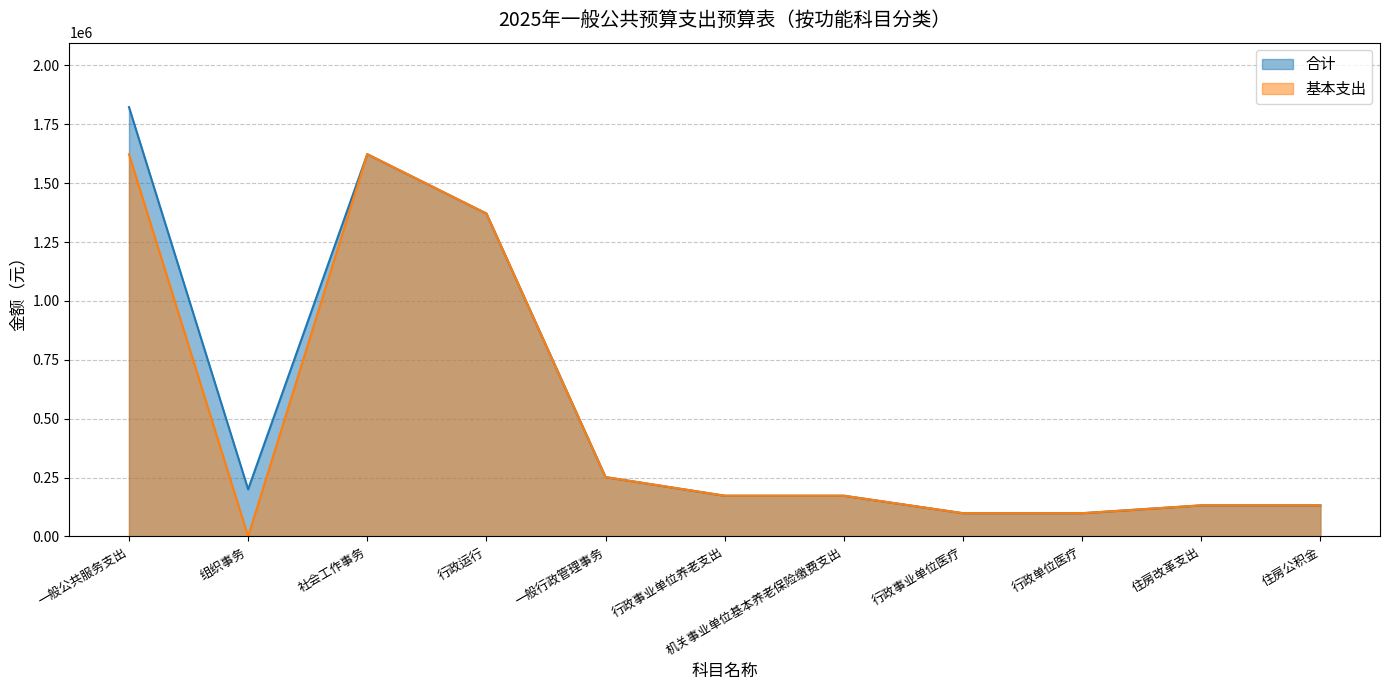

What position from the right is 机关事业单位基本养老保险缴费支出?

5